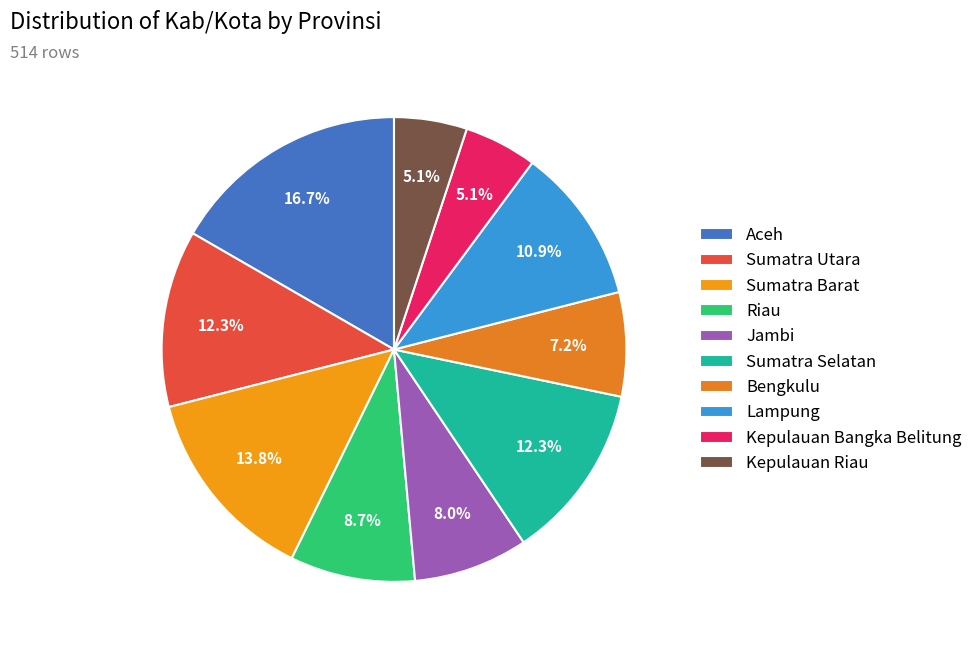

The Riau slice represents 9% of the pie. True or false?

True